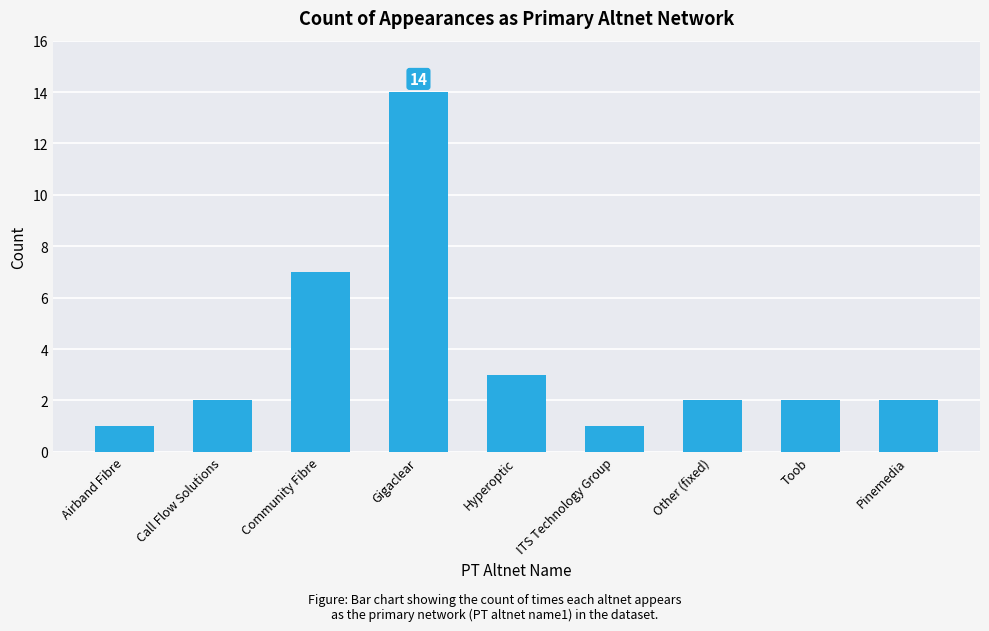

Which label corresponds to the largest value in the chart?

Gigaclear